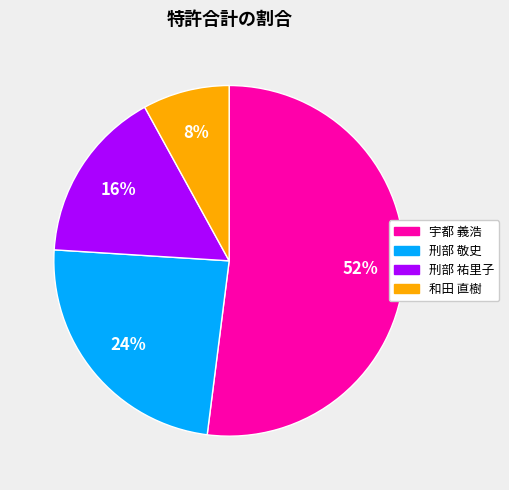

Is there any slice that represents more than half of the pie?

Yes